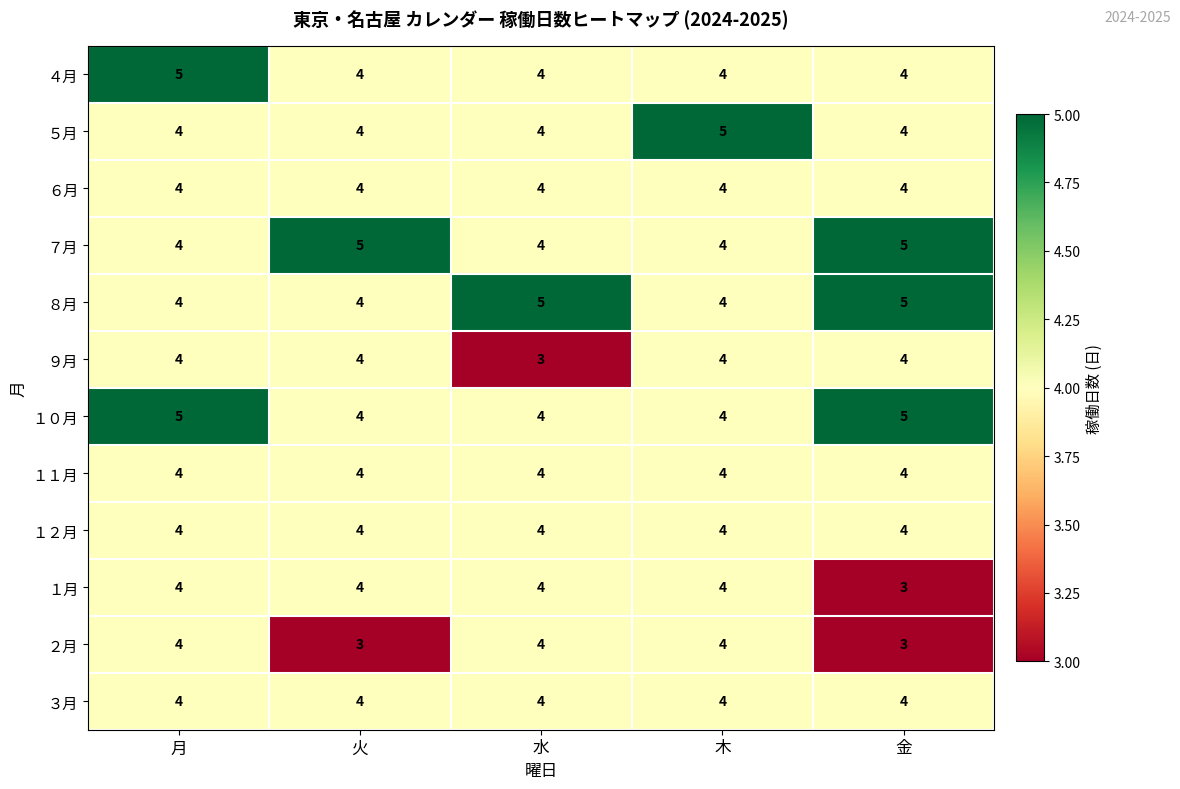

The １０月 series shows 7 at 金. True or false?

False